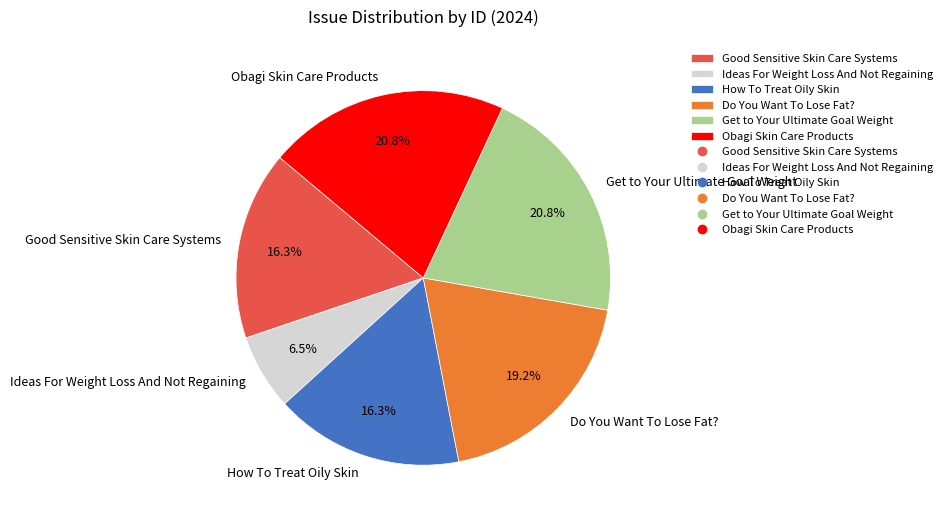

What is the smallest slice in the pie chart?

Ideas For Weight Loss And Not Regaining